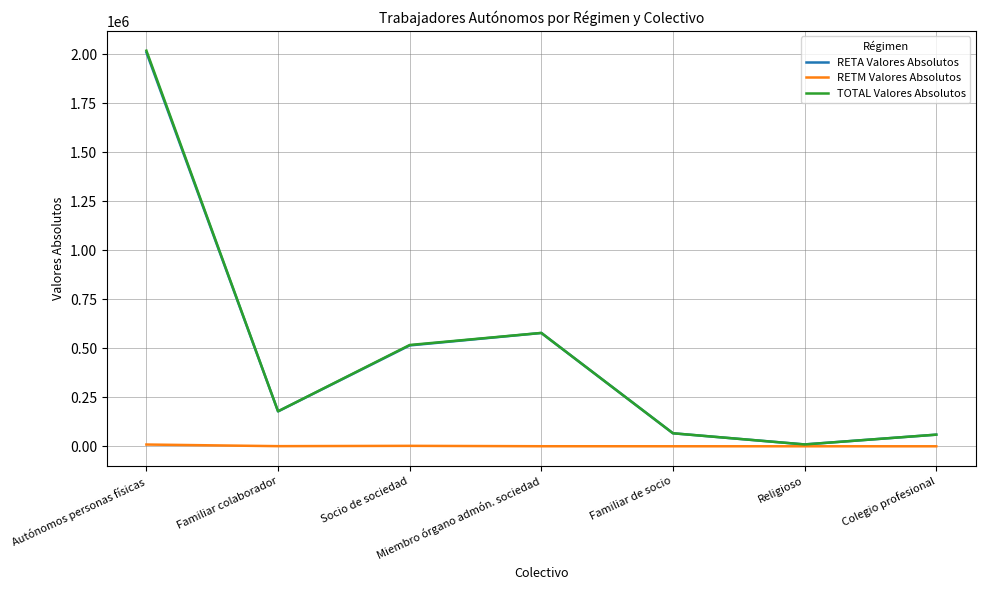

The value of TOTAL Valores Absolutos at Familiar colaborador is 178506. True or false?

True